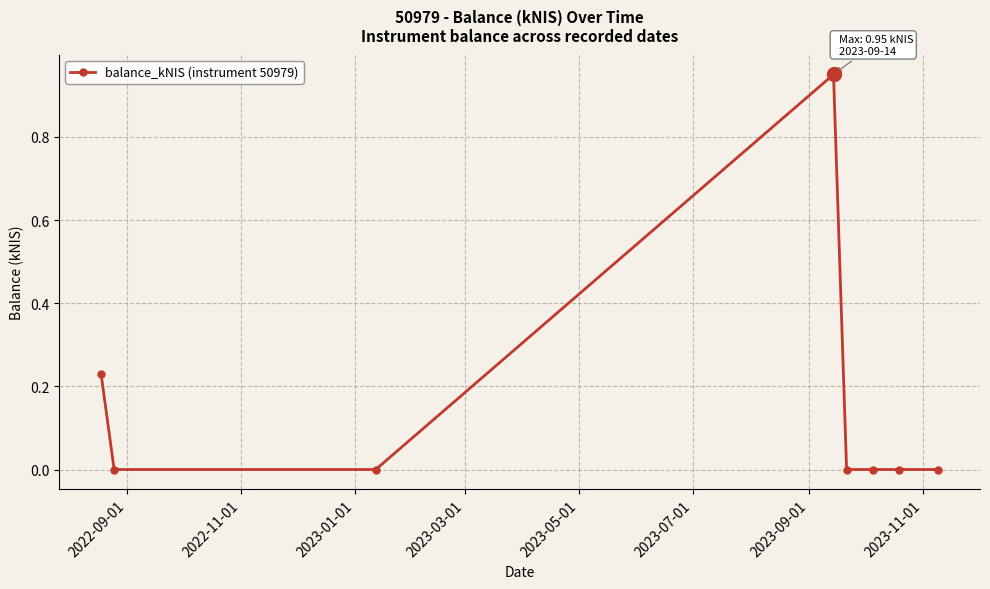

Does the chart have visible grid lines?

Yes